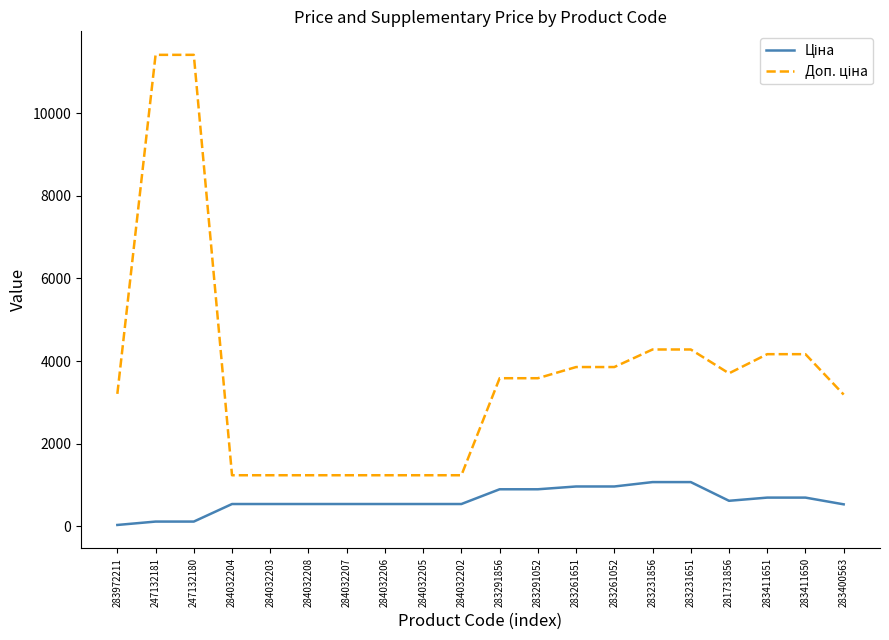

What is the spread (max minus min) of values at 283291052?

2687.7